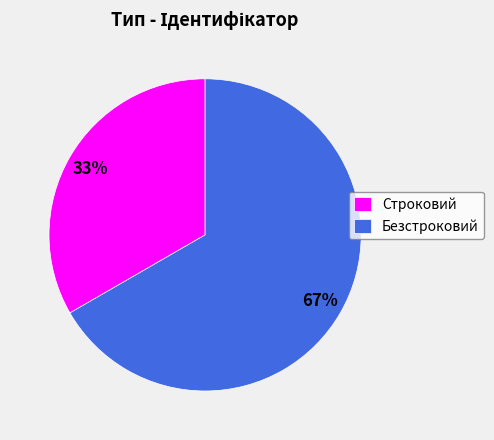

How many segments does this pie chart have?

2